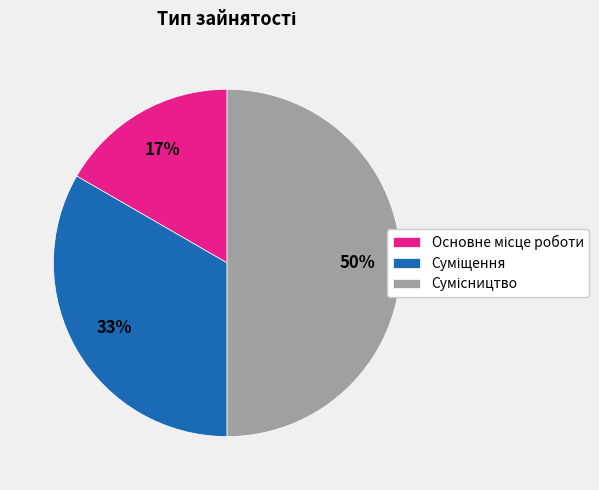

To the nearest percent, what is the average slice percentage?

33%